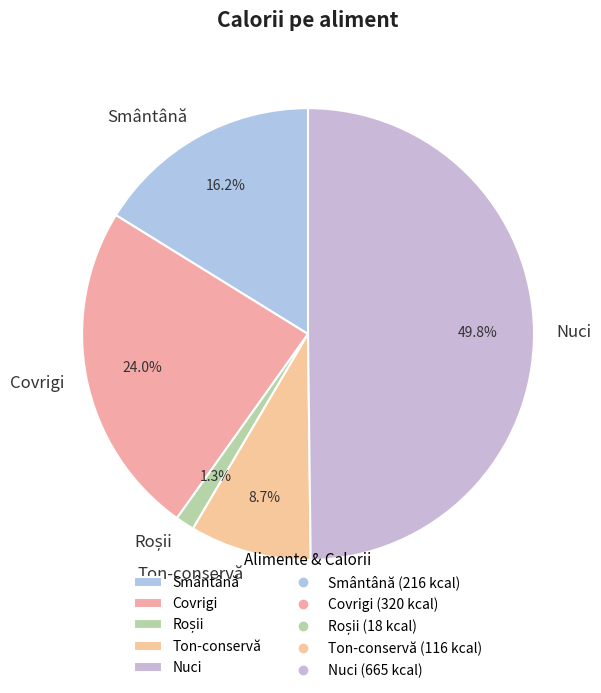

True or false: Covrigi accounts for 24% of the total.

True